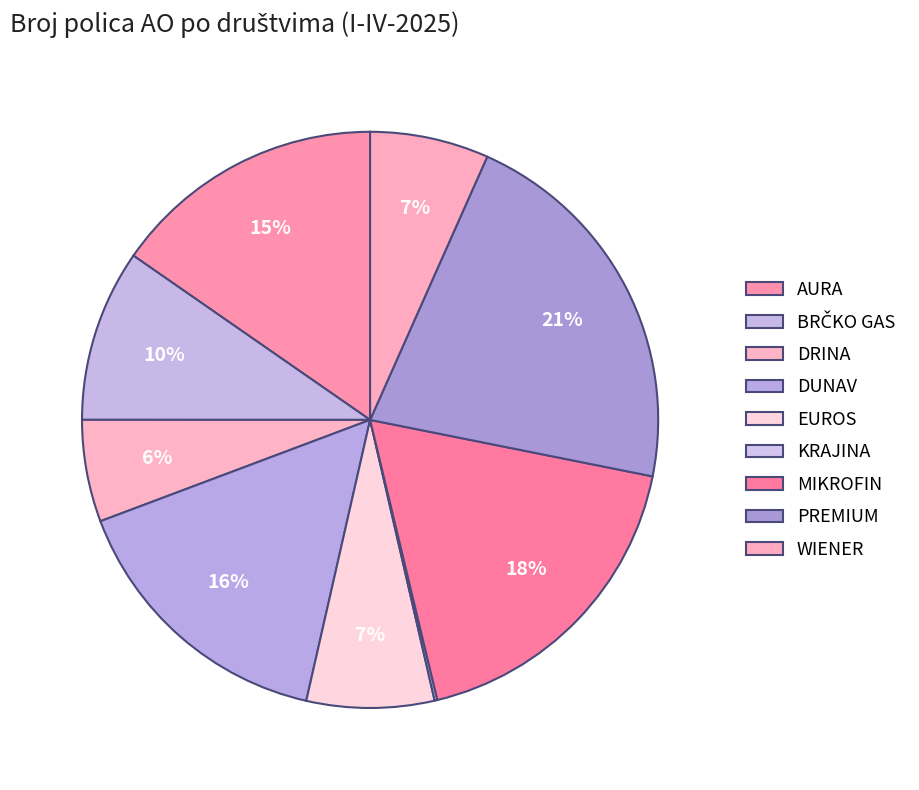

To the nearest percent, what is the average slice percentage?

11%